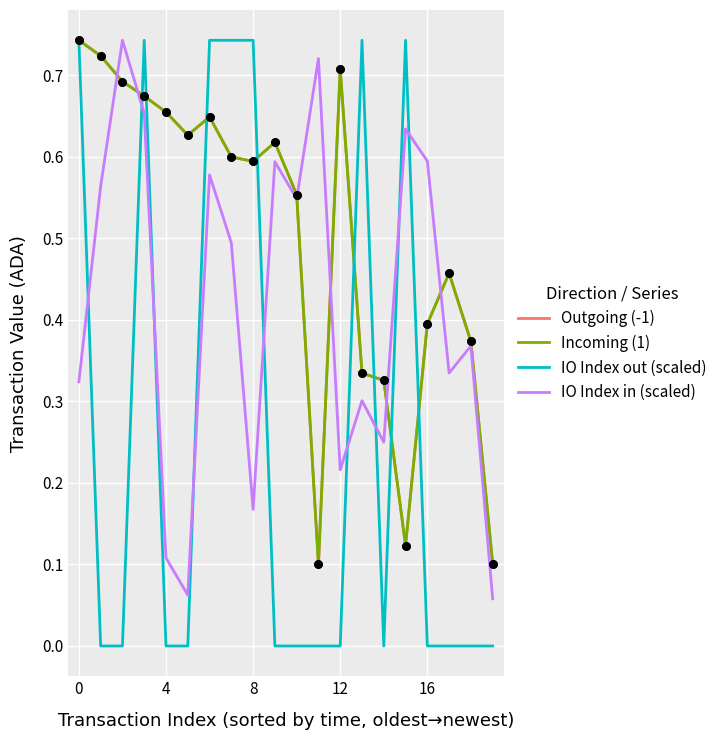

Does the chart have visible grid lines?

Yes